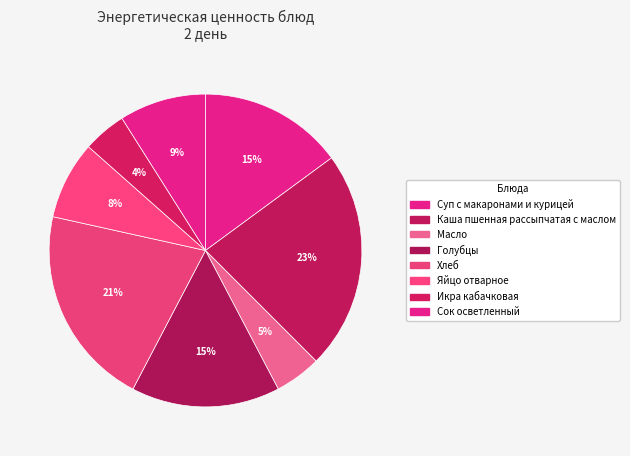

Is there any slice that represents more than half of the pie?

No